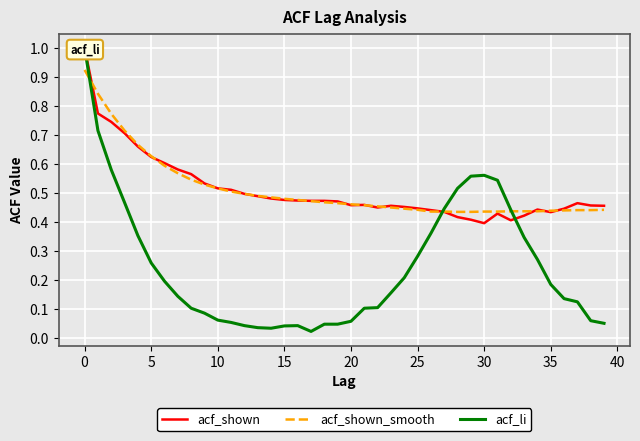

What is the difference between the maximum and minimum values in the acf_shown series?

0.6